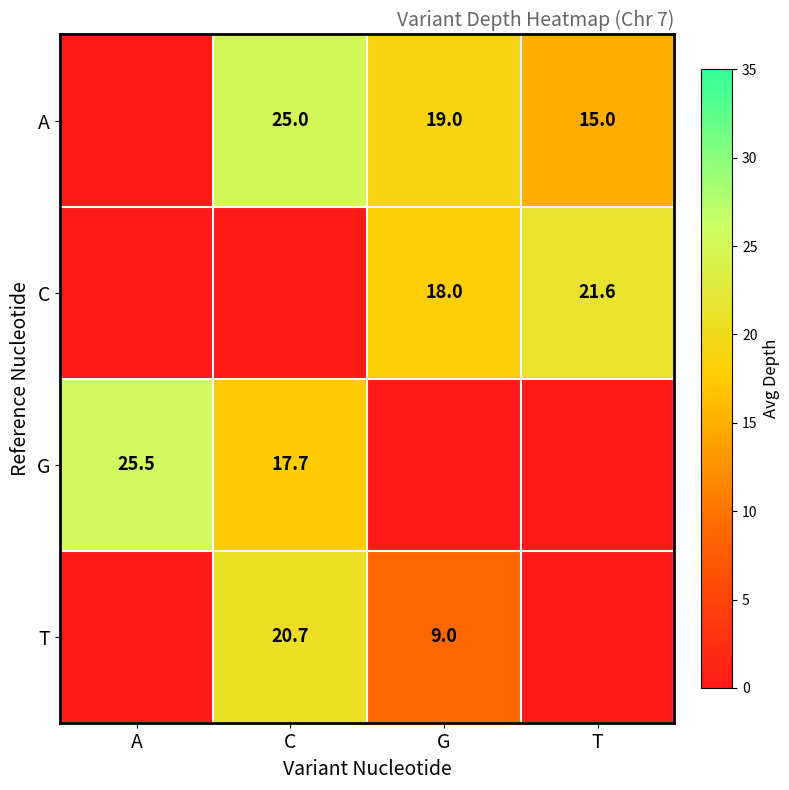

What is the difference between the highest and lowest values at A?

25.5